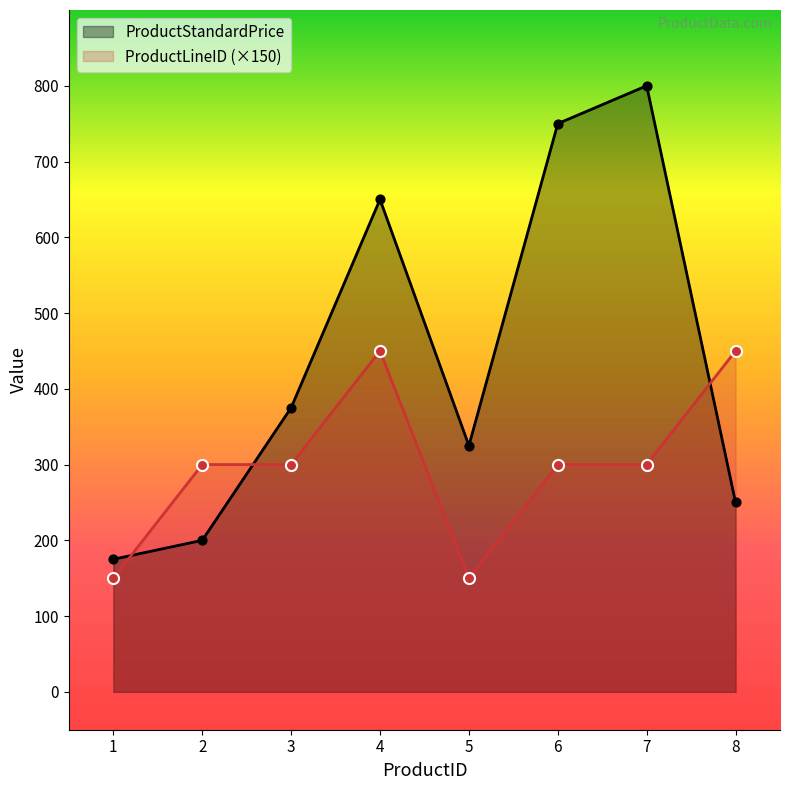

What are all the series names shown in the legend?

ProductStandardPrice, ProductLineID (×150)